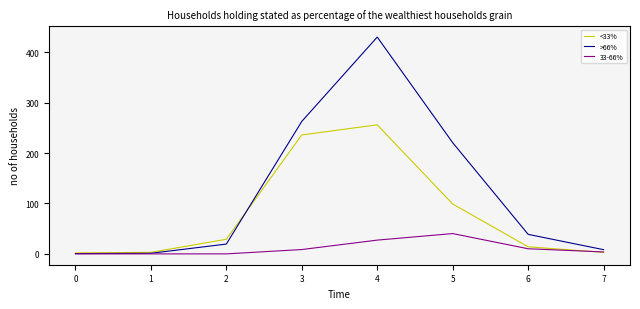

List the series in order of their peak value, lowest first.

33-66%, <33%, >66%